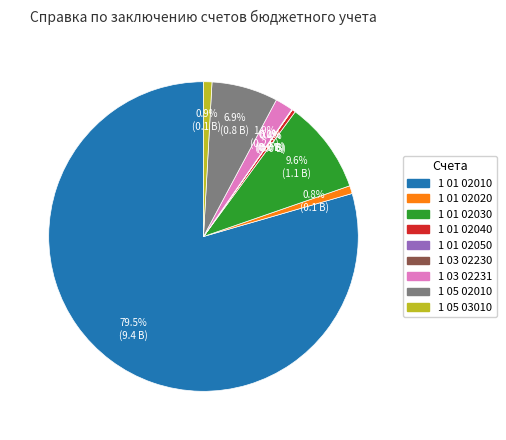

Does any single category account for the majority?

Yes